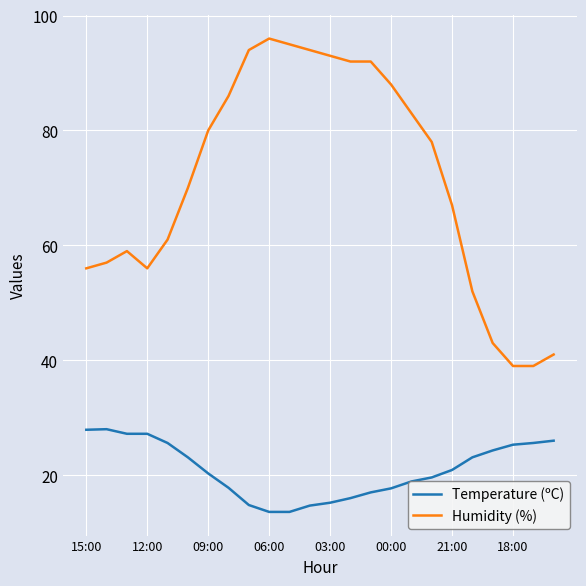

What is the difference between the maximum and minimum values in the Humidity (%) series?

57.0